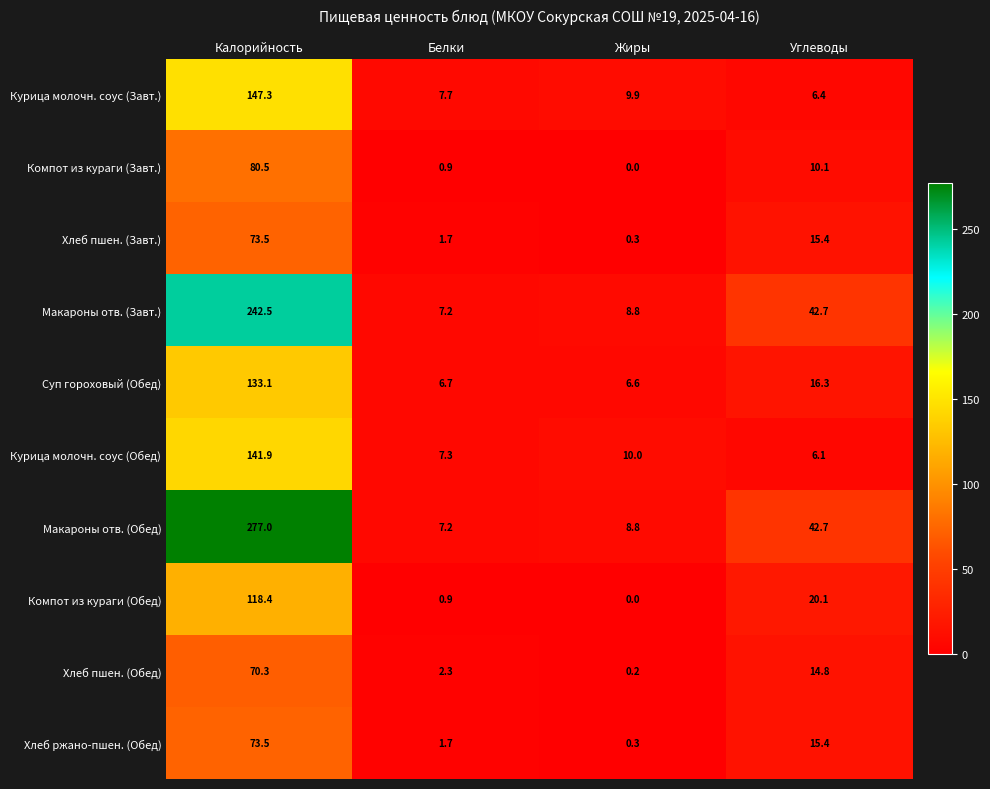

What is the sum of the Хлеб пшен. (Обед) values at Белки and Углеводы?

17.1